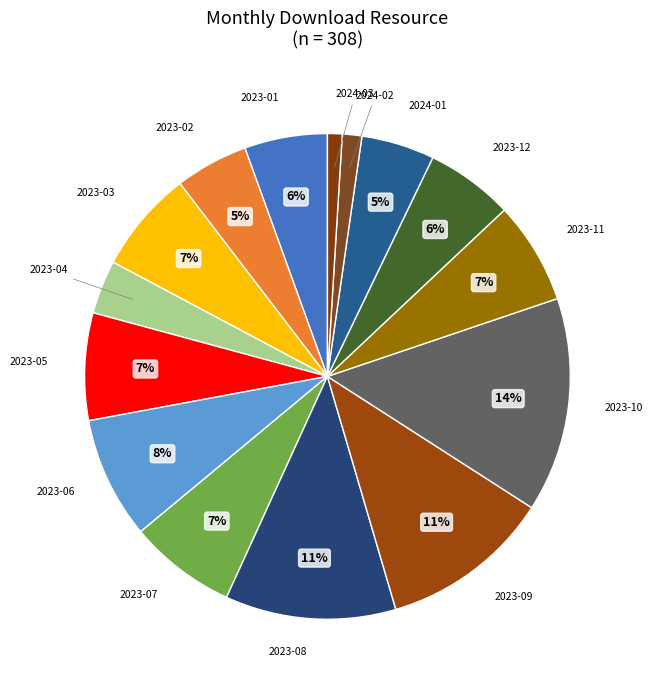

Between 2023-09 and 2023-07, which is larger?

2023-09